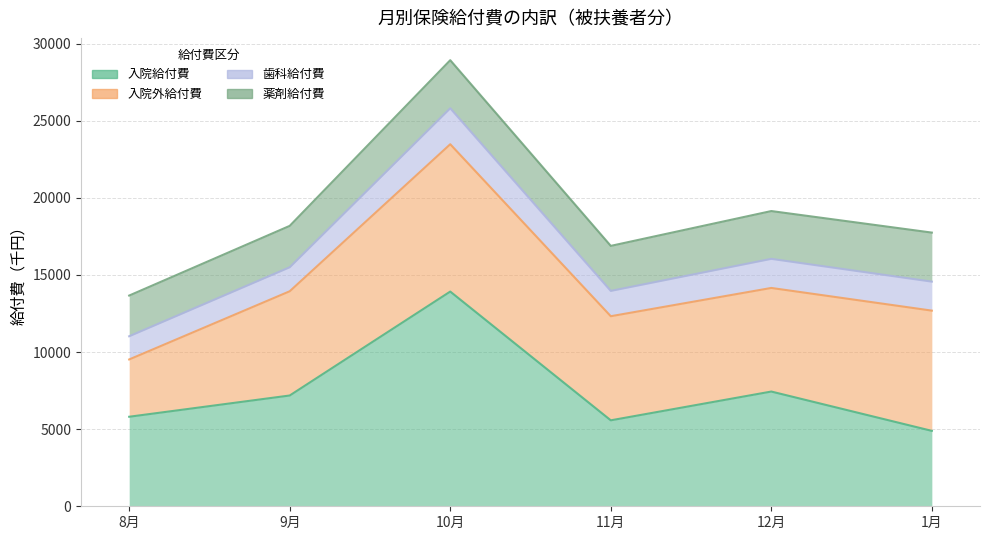

At how many categories does at least one series exceed 9884?

1